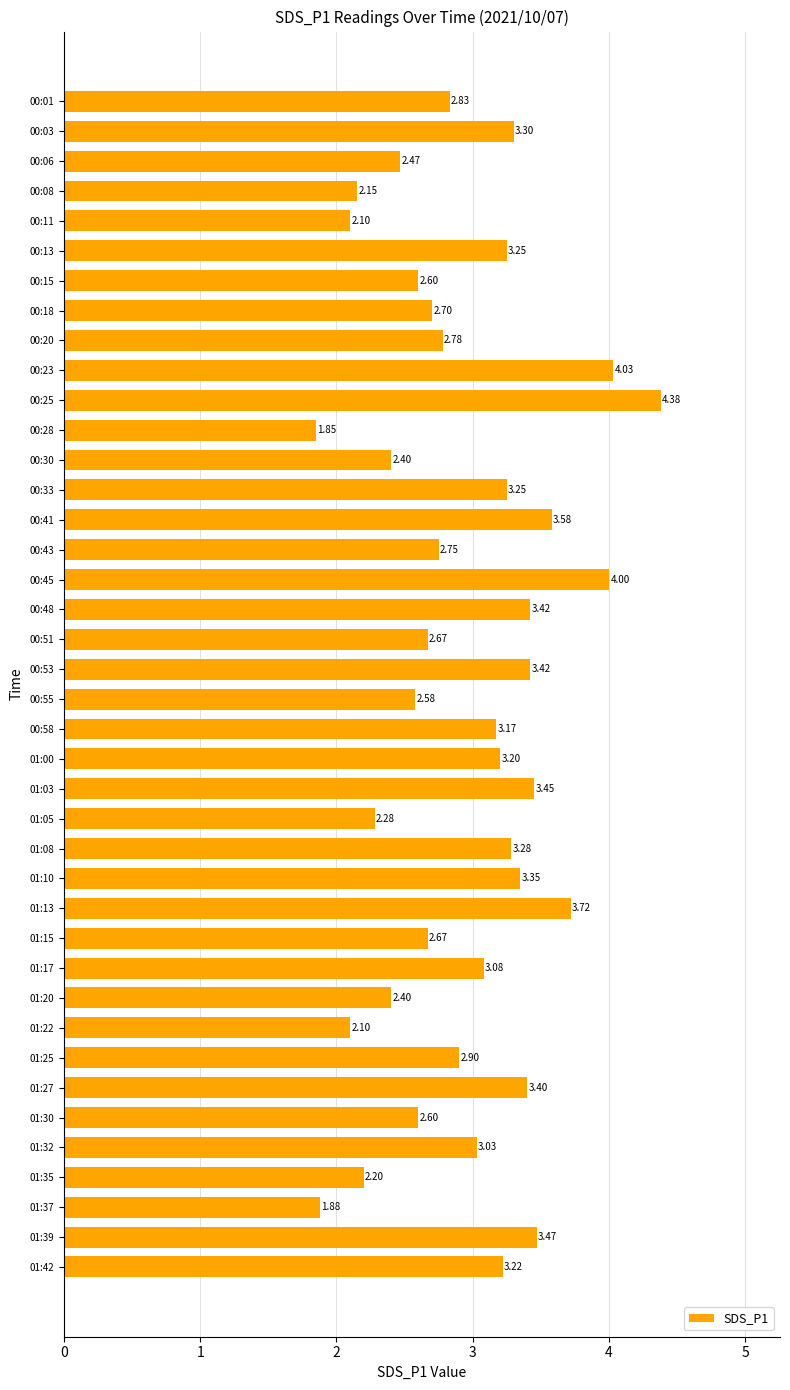

Between 01:03 and 01:10, which is larger?

01:03